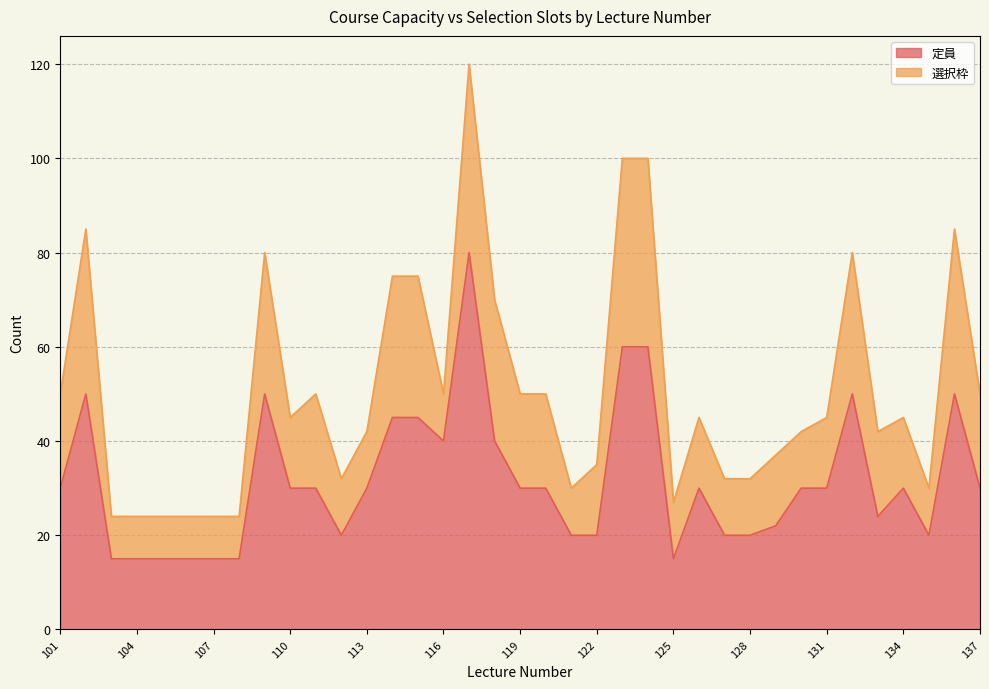

How many points are higher than both their immediate neighbors (excluding endpoints)?

7